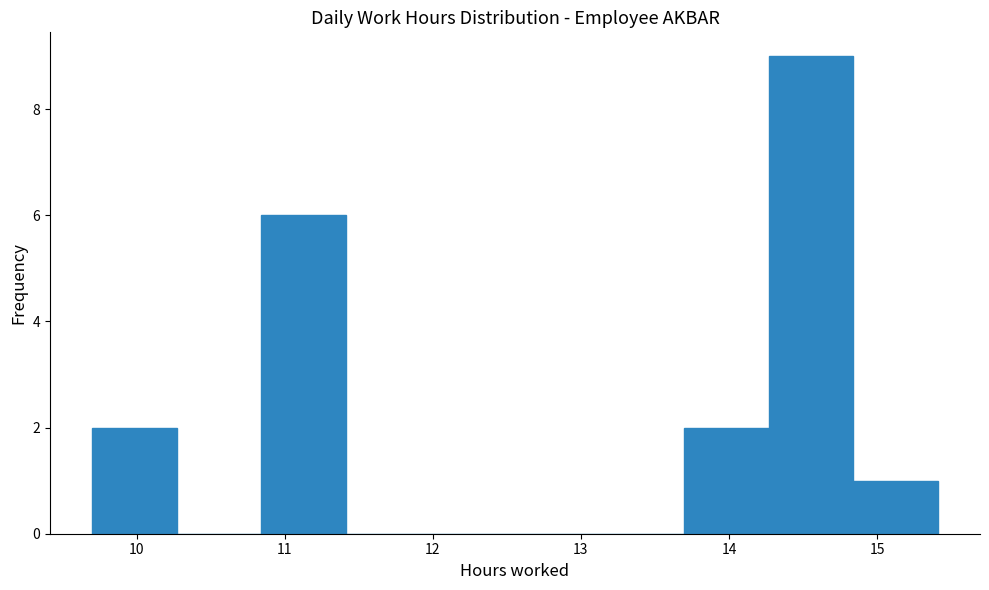

What is the height of the bar covering 10.8 to 11.4 on the x-axis? Neither the bar edges nor the heights are printed on the chart, so give them approximately, as read against the axes.

6